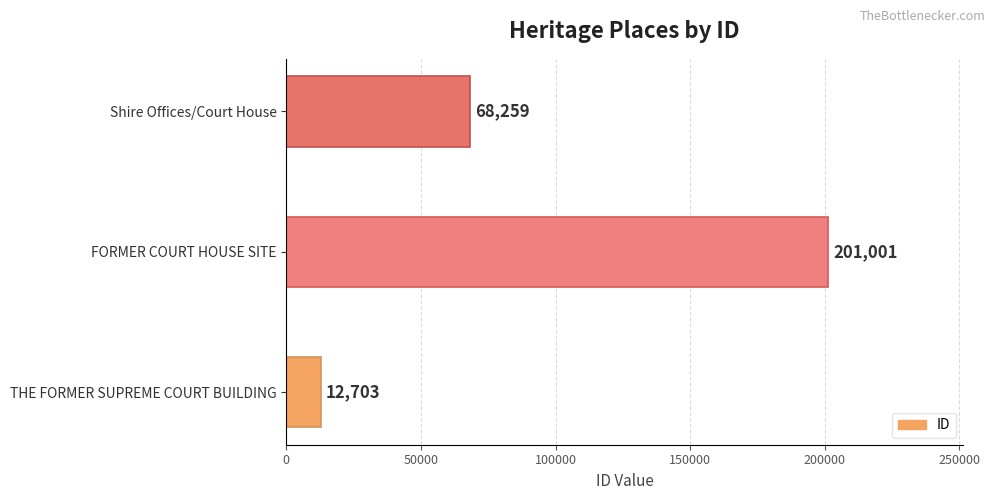

Count the number of categories in the chart.

3